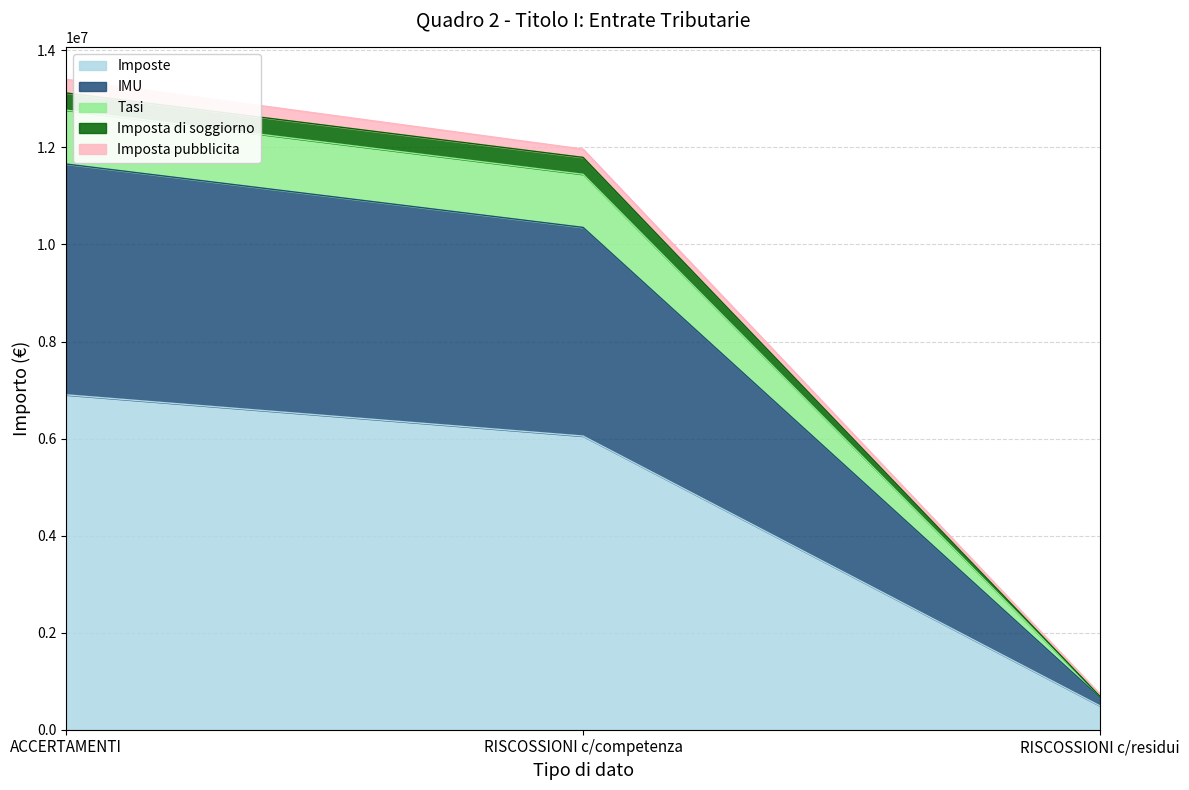

What is the value of the Tasi point at the 1st from the left?

12767692.3